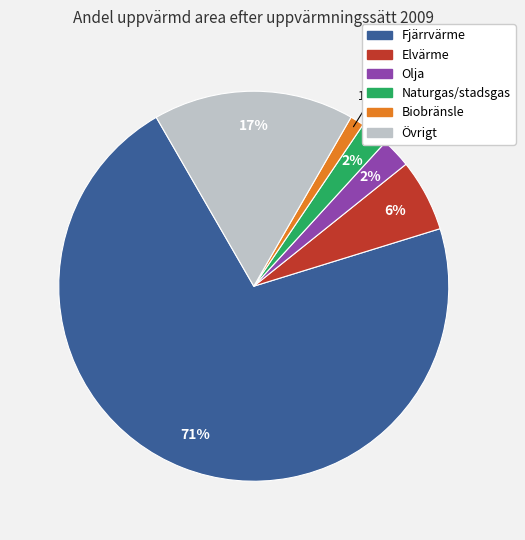

To the nearest percent, what is the difference between the Olja and Fjärrvärme slice percentages?

69%